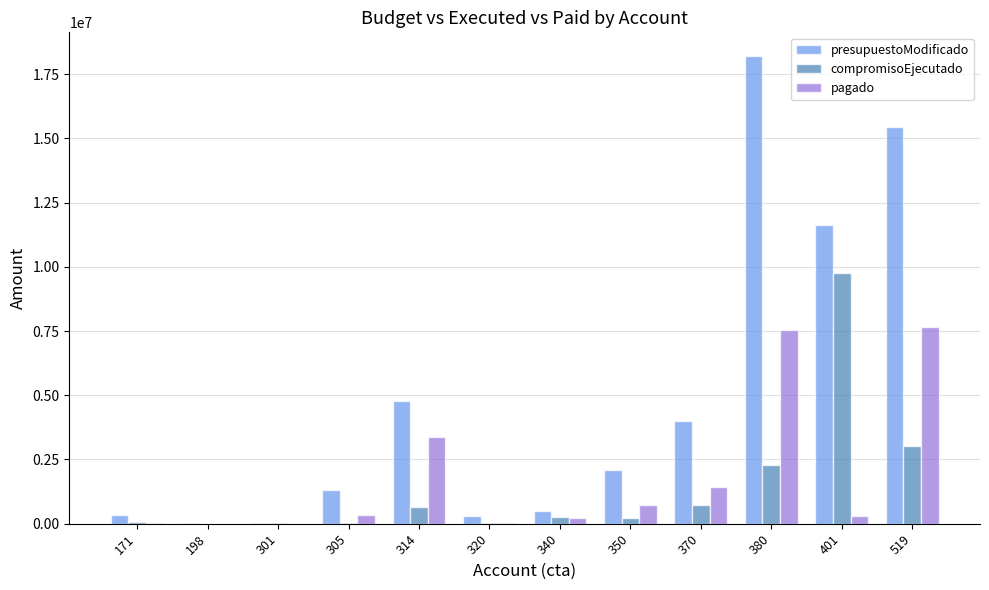

Does the chart contain stacked bars?

No